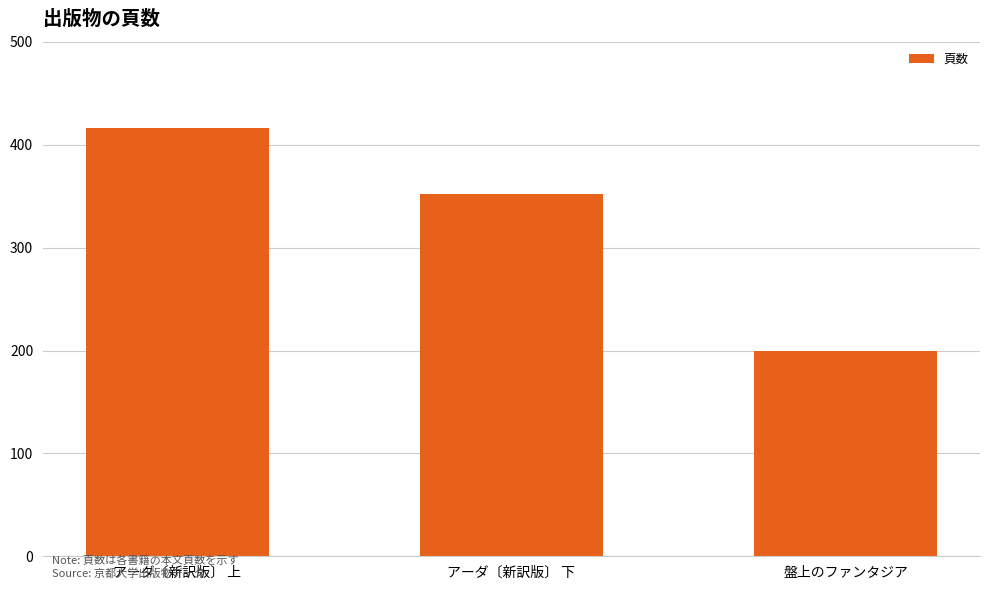

Which label corresponds to the largest value in the chart?

アーダ〔新訳版〕 上